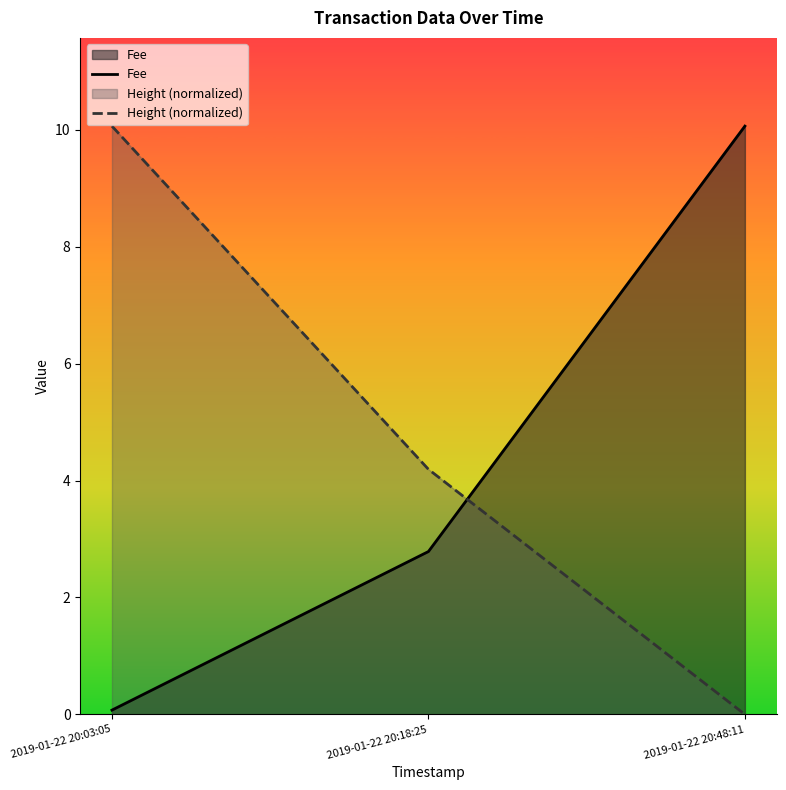

At how many categories does at least one series exceed 7?

2